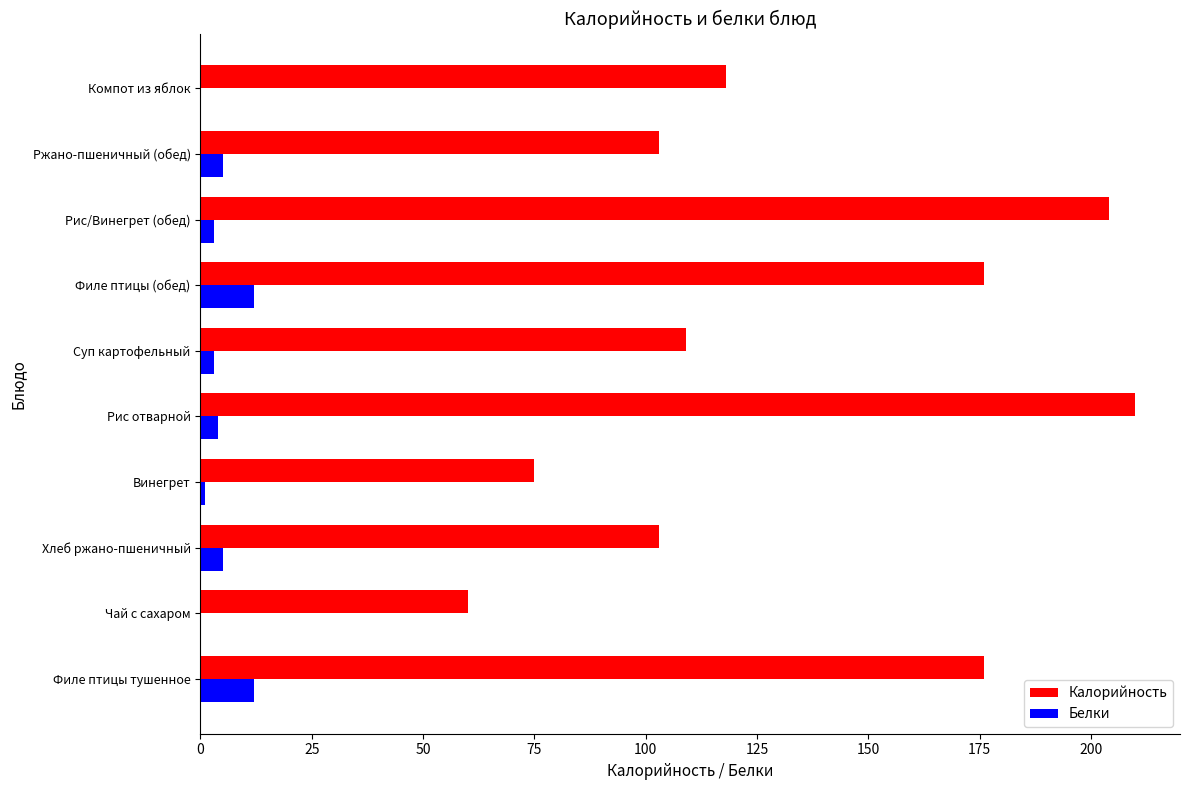

At which category is the sum across all series the highest?

Рис отварной